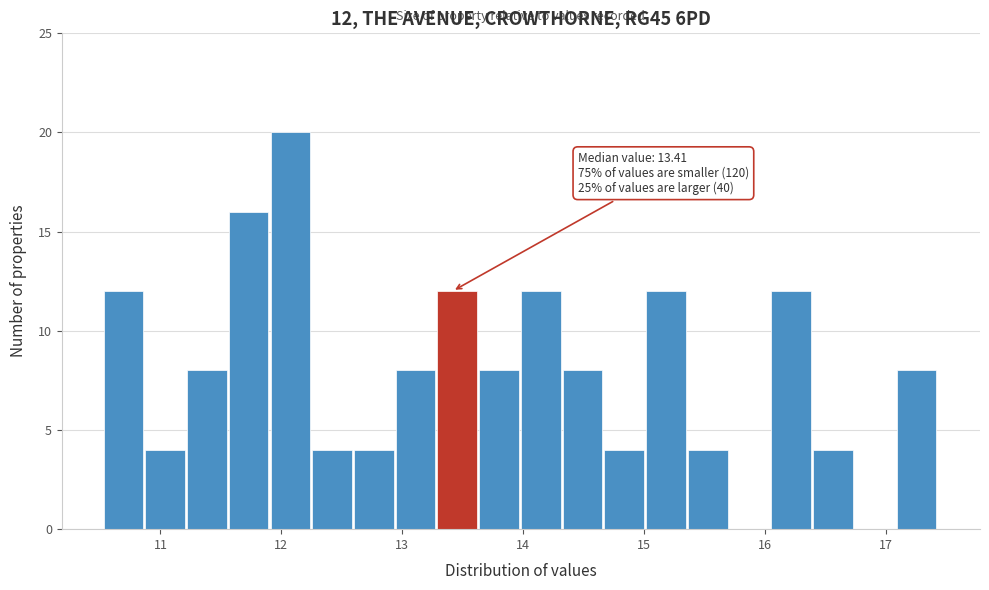

Read against the x-axis, roughly where is the centre of the tallest bar?

12.1